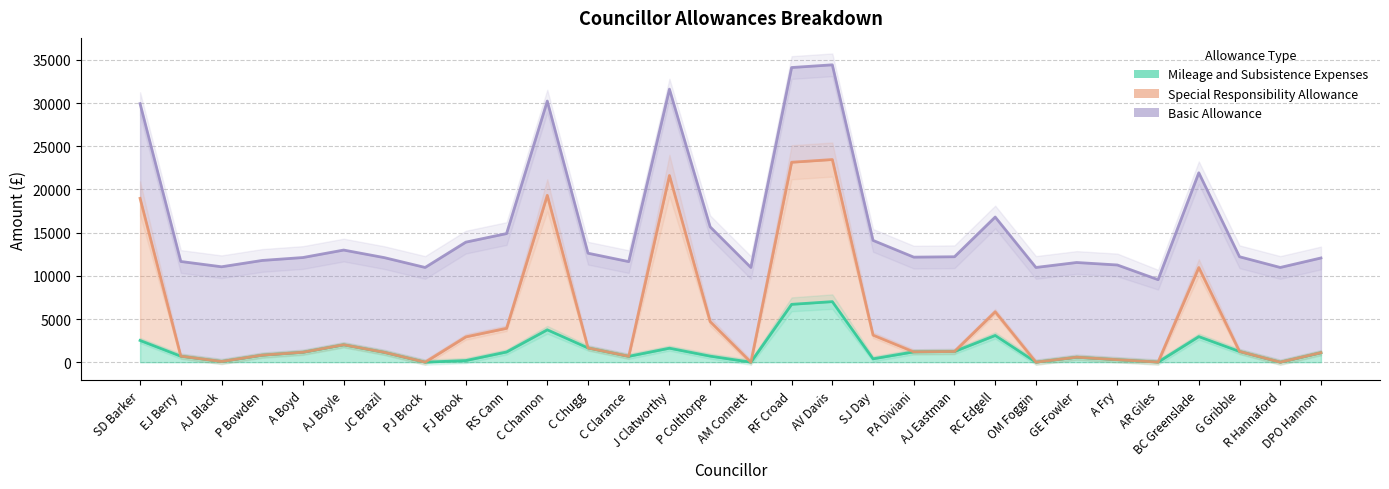

At how many categories does at least one series exceed 5432?

30